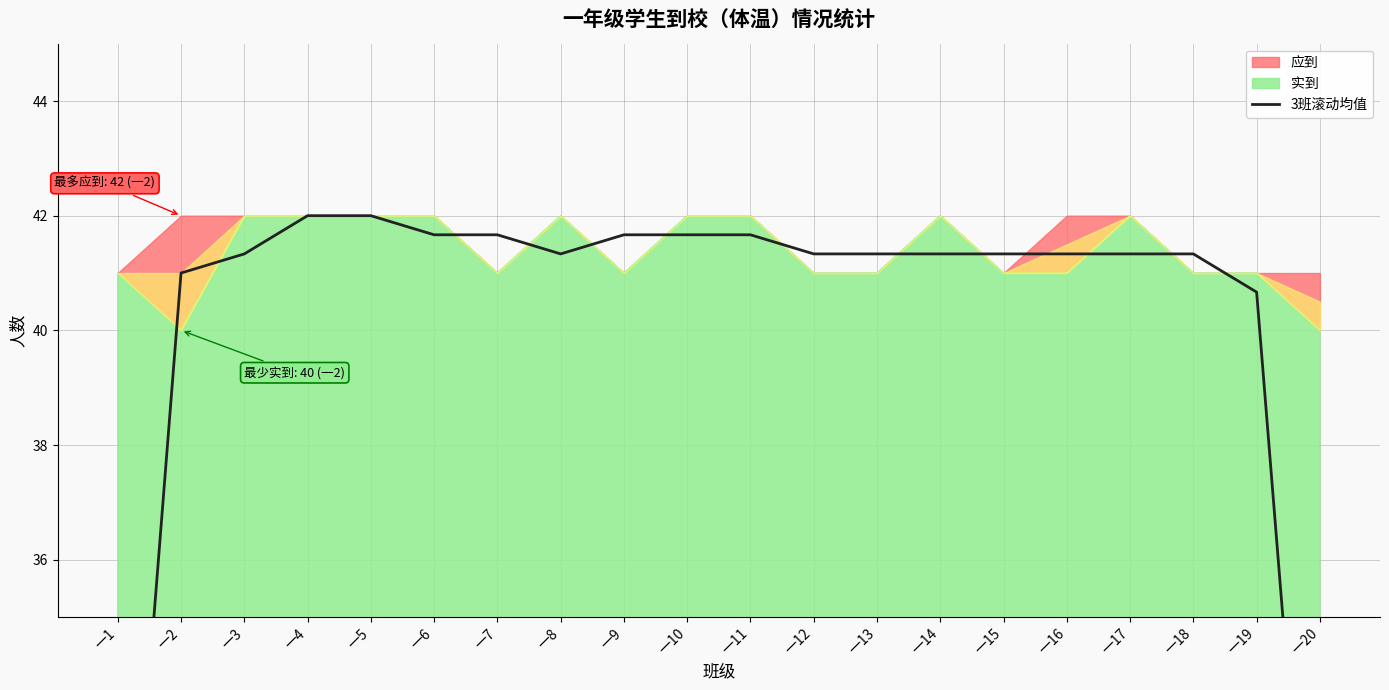

Between 一10 and 一13, which is larger?

一10